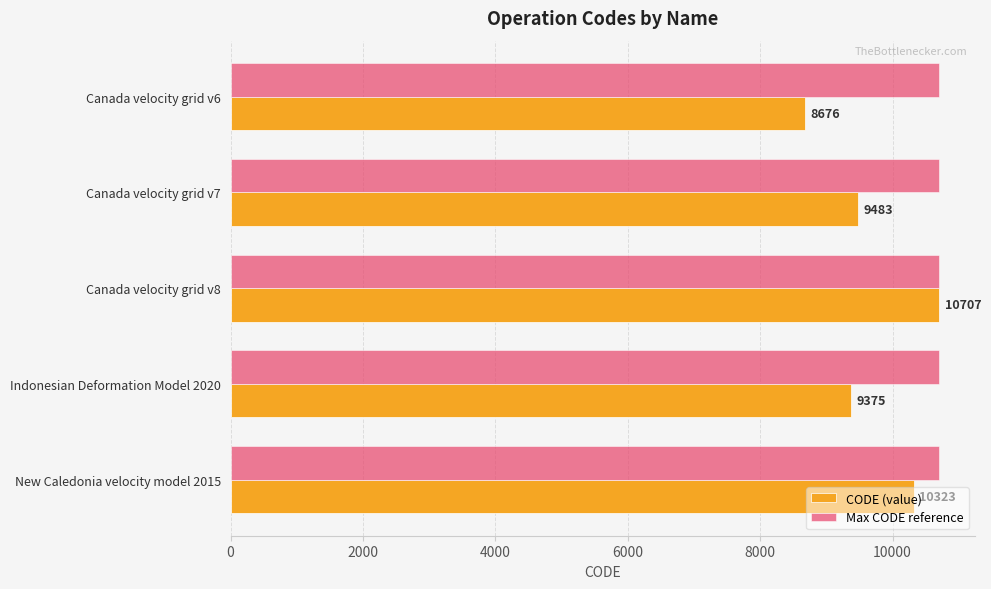

What is the average value of the CODE (value) series?

9713